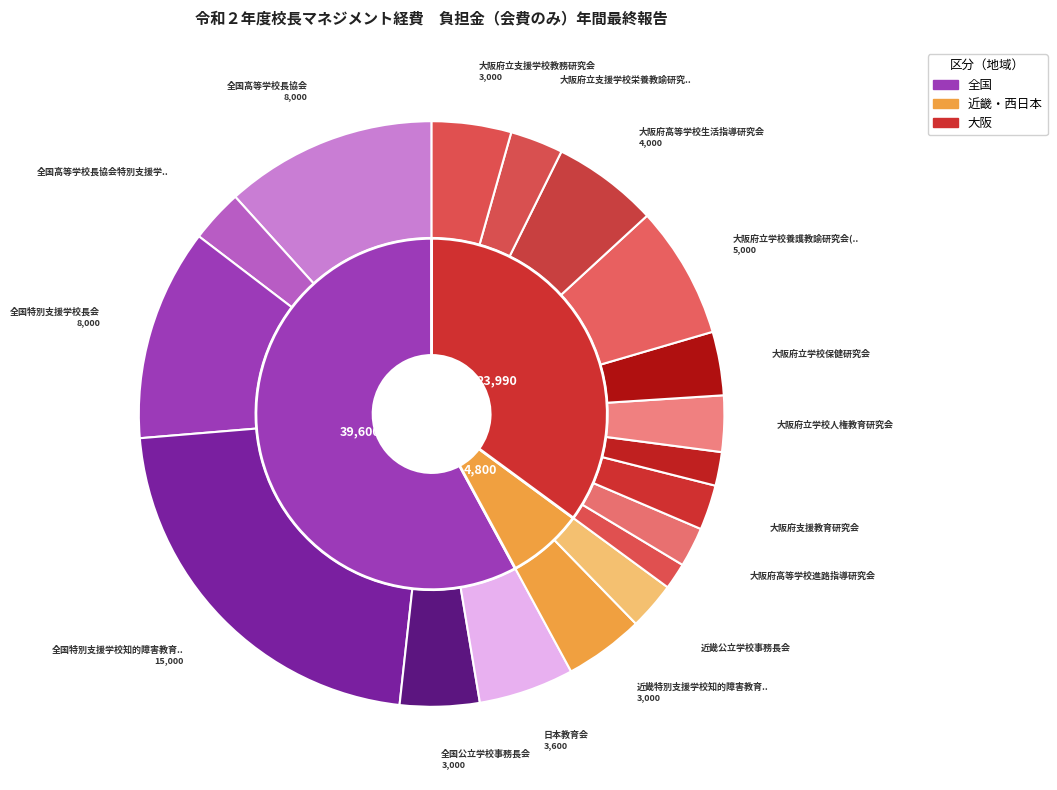

Rank the categories by value from highest to lowest.

全国特別支援学校知的障害教育校長会（全知長）, 全国高等学校長協会, 全国特別支援学校長会, 大阪府立学校養護教諭研究会(府養研), 大阪府高等学校生活指導研究会, 日本教育会, 全国公立学校事務長会, 近畿特別支援学校知的障害教育校長会（近知長）, 大阪府立支援学校教務研究会, 大阪府立学校保健研究会, 大阪府立学校人権教育研究会, 全国高等学校長協会特別支援学校部会, 大阪府立支援学校栄養教諭研究会, 近畿公立学校事務長会, 大阪府支援教育研究会, 大阪府高等学校進路指導研究会, 大阪府立学校在日外国人教育研究会, 大阪府立学校事務長会